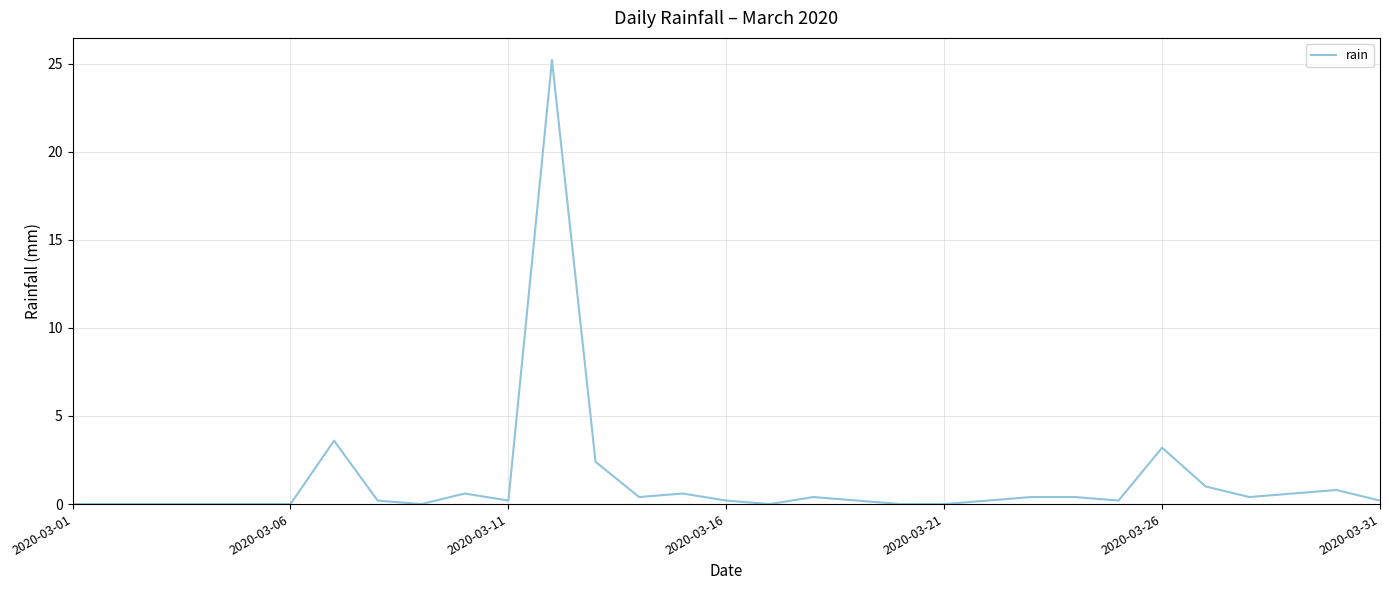

True or false: the data has more than 0 interior local peaks.

True